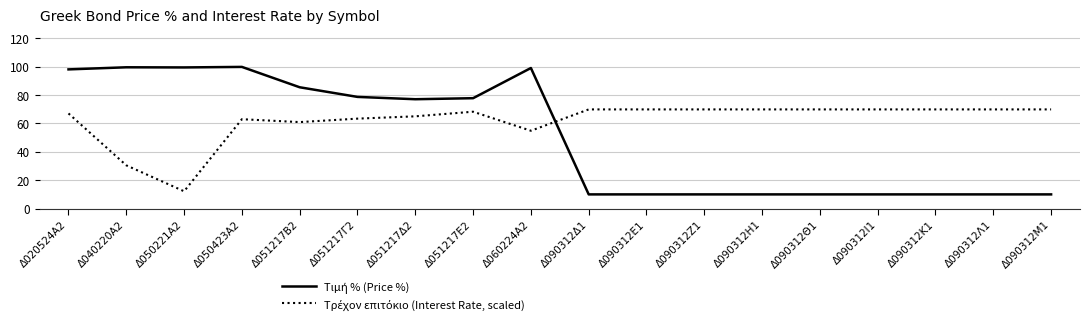

How many lines are shown in the chart?

2